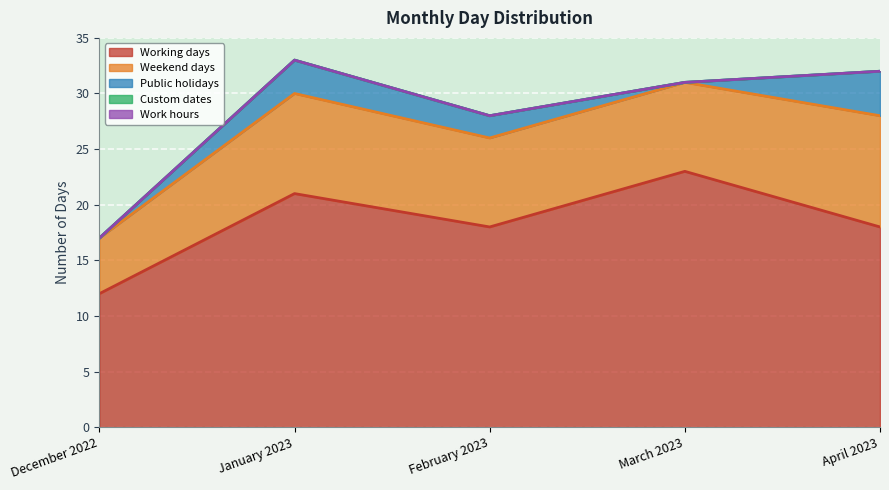

Is it true that Public holidays equals 1 at February 2023?

False